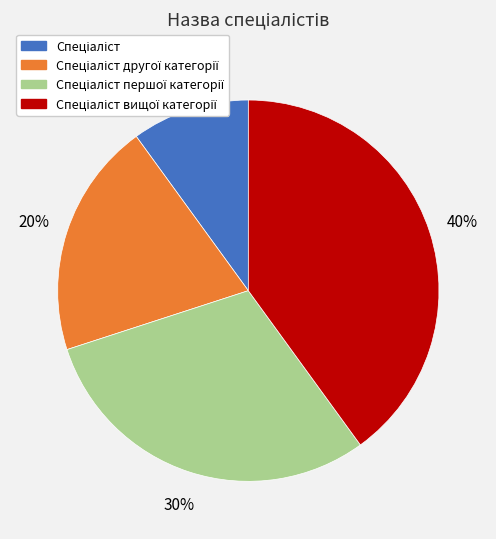

To the nearest percent, what is the average slice percentage?

25%